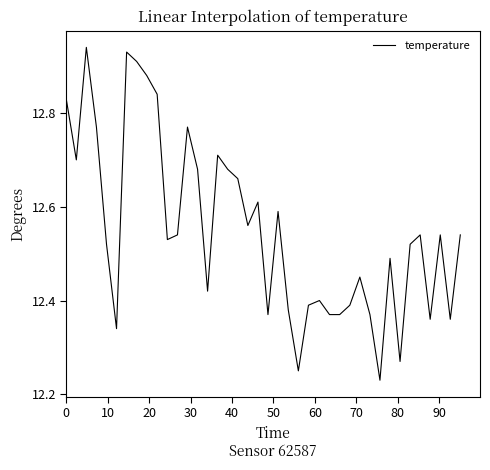

What is the difference between the maximum and minimum values?

0.7